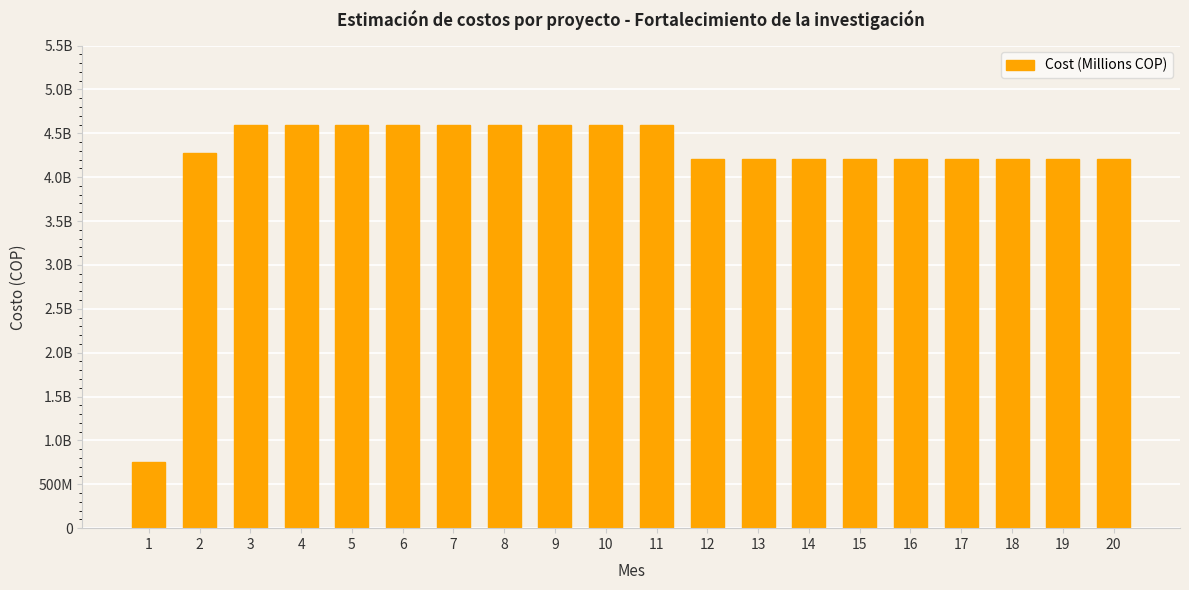

Does the chart contain any negative values?

No